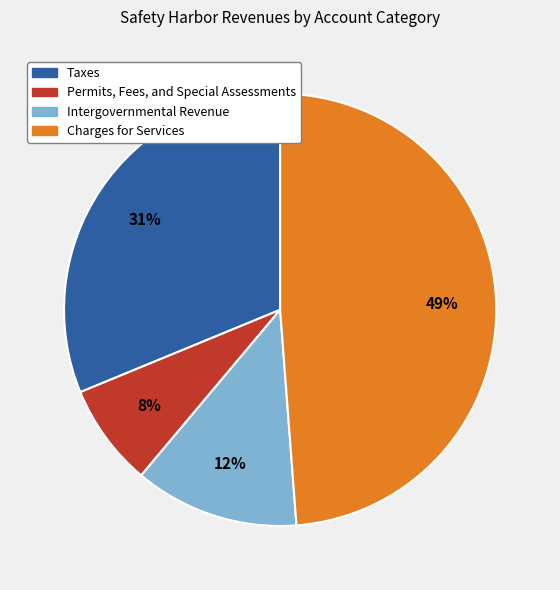

Is the sum of Taxes and Charges for Services greater than half?

Yes